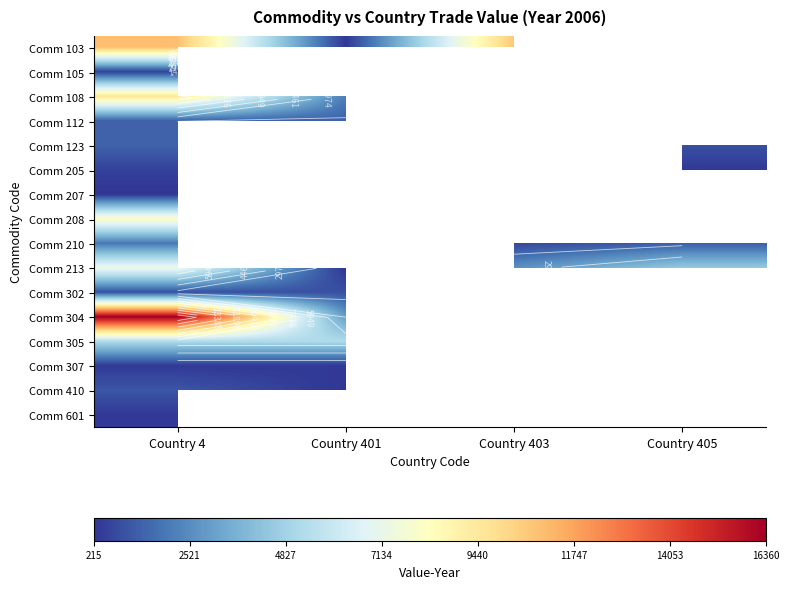

What is the minimum value shown in the chart?

215.0